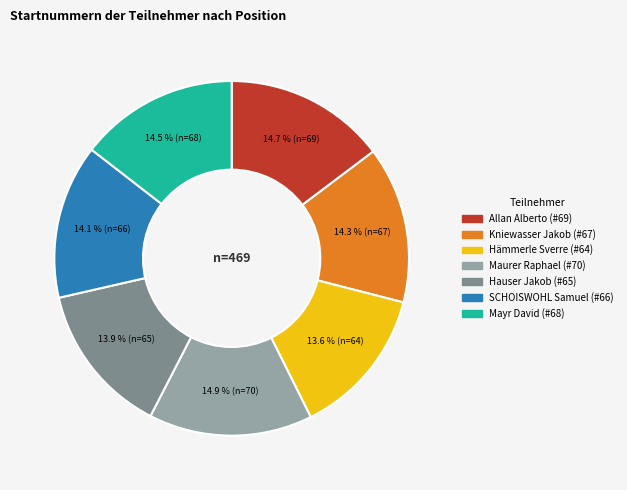

To the nearest percent, what percentage of the pie is Hauser Jakob?

14%